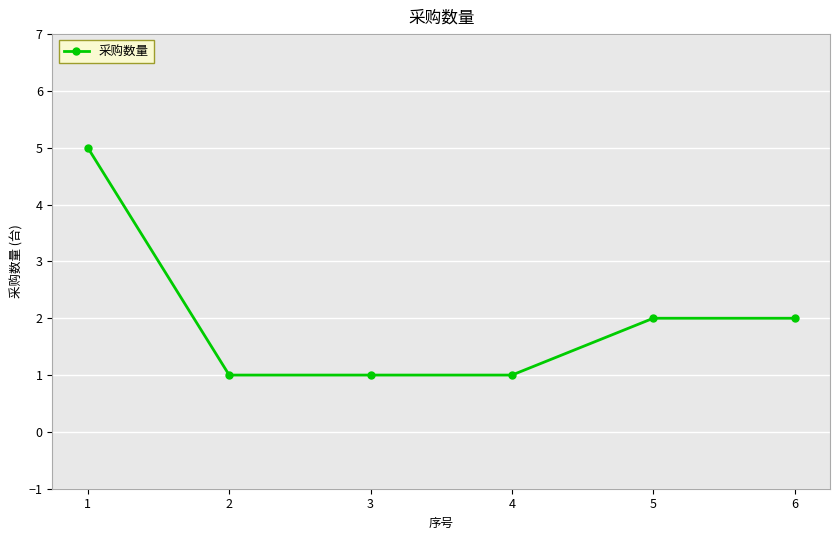

What is the maximum value shown in the chart?

5